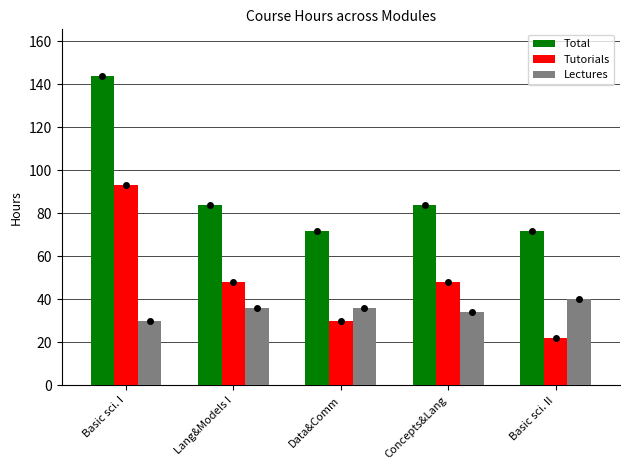

Rank the series by their maximum value, from lowest to highest.

Lectures, Tutorials, Total